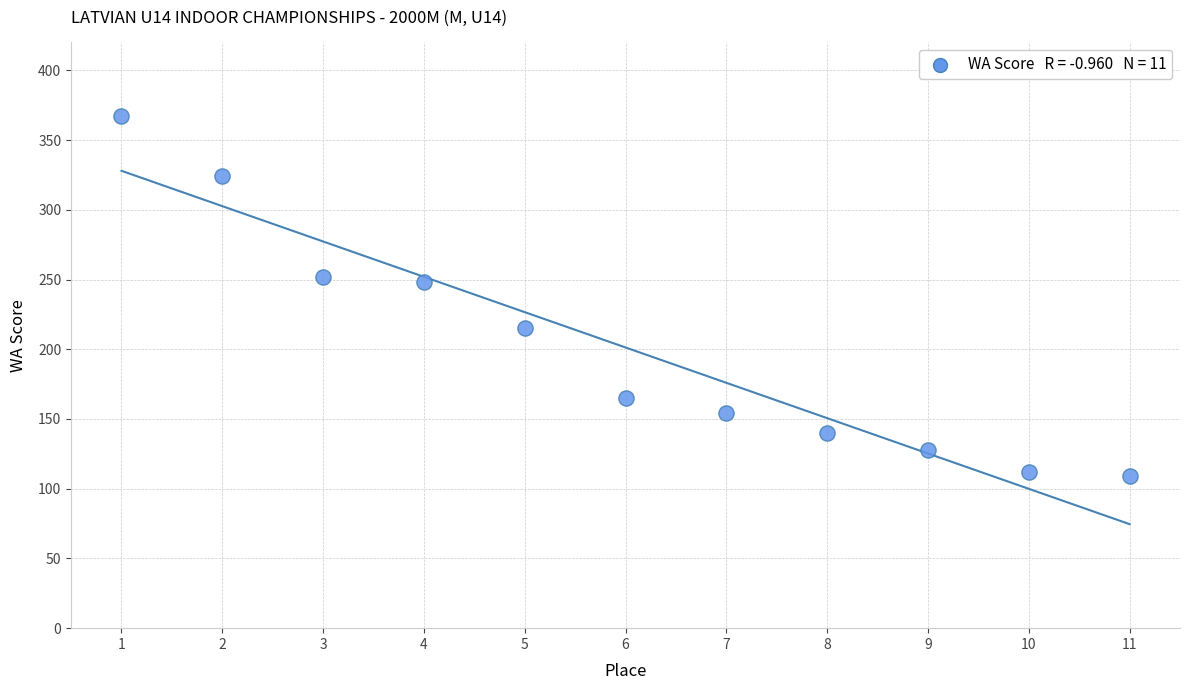

What is the average Y value?

201